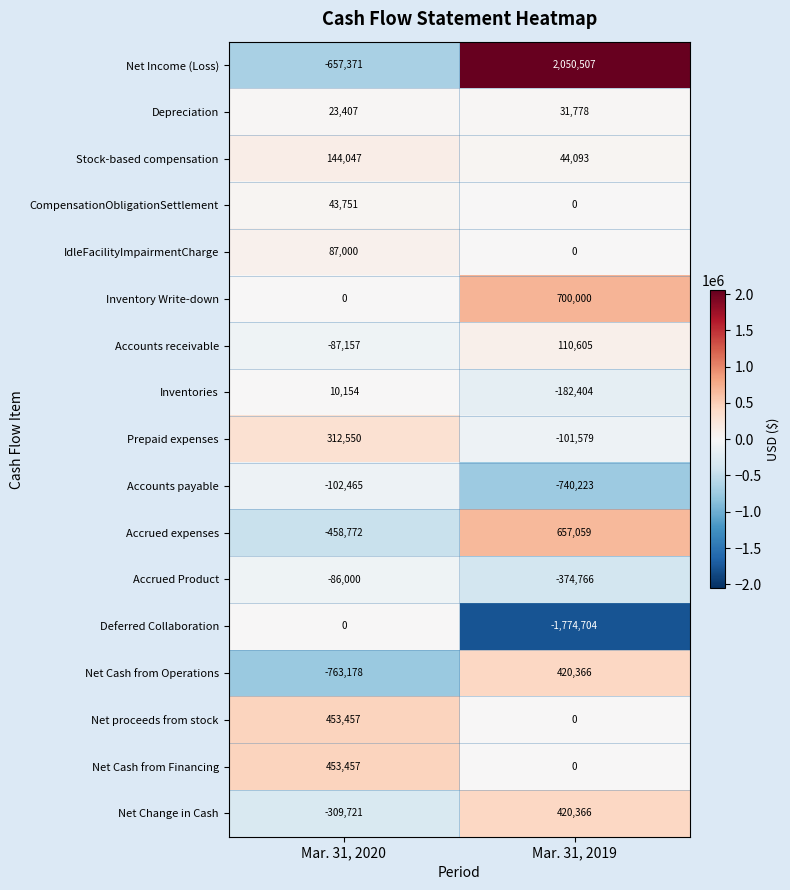

What is the difference between the maximum and minimum values in the IdleFacilityImpairmentCharge series?

87000